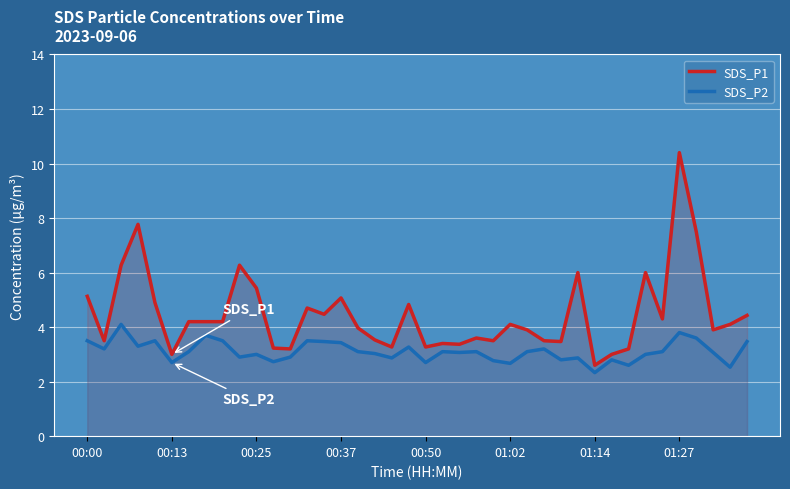

The value of SDS_P2 at 01:27 is 5.2. True or false?

False